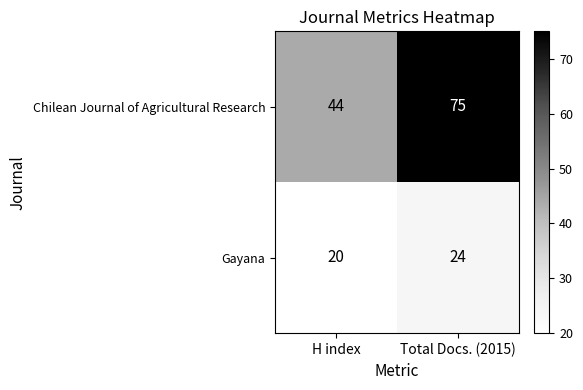

What is the minimum value shown in the chart?

20